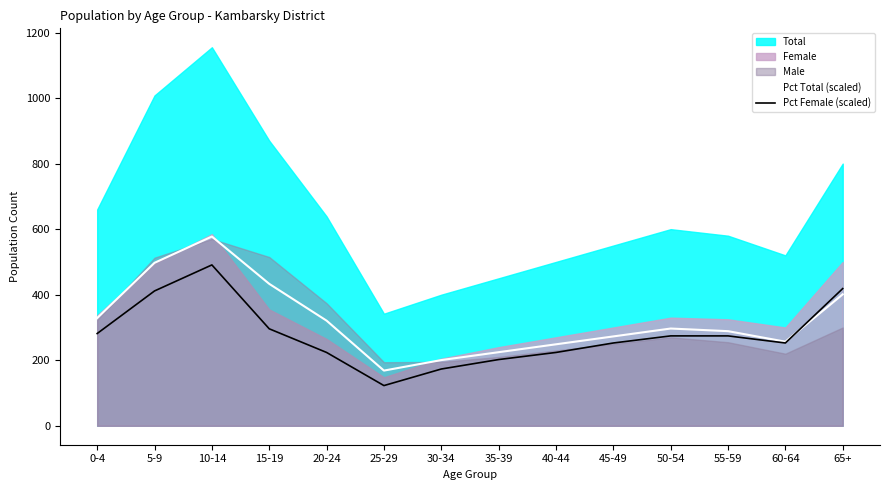

Is the value of Pct Total (scaled) at 50-54 greater than the value of Pct Female (scaled) at 35-39?

Yes